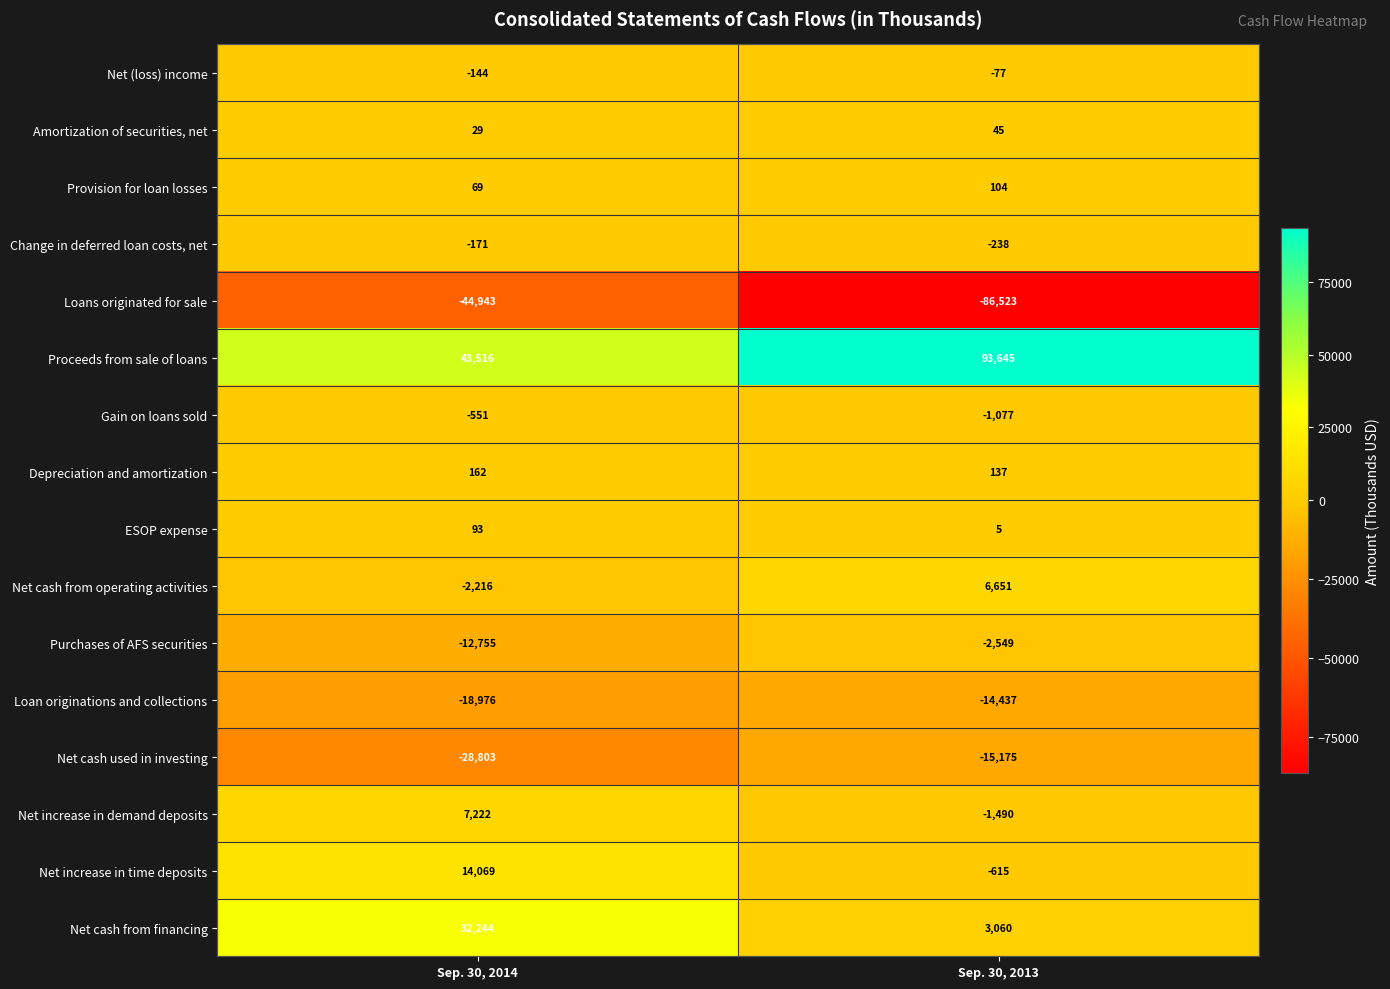

Which series changed the most between Sep. 30, 2014 and Sep. 30, 2013?

Proceeds from sale of loans